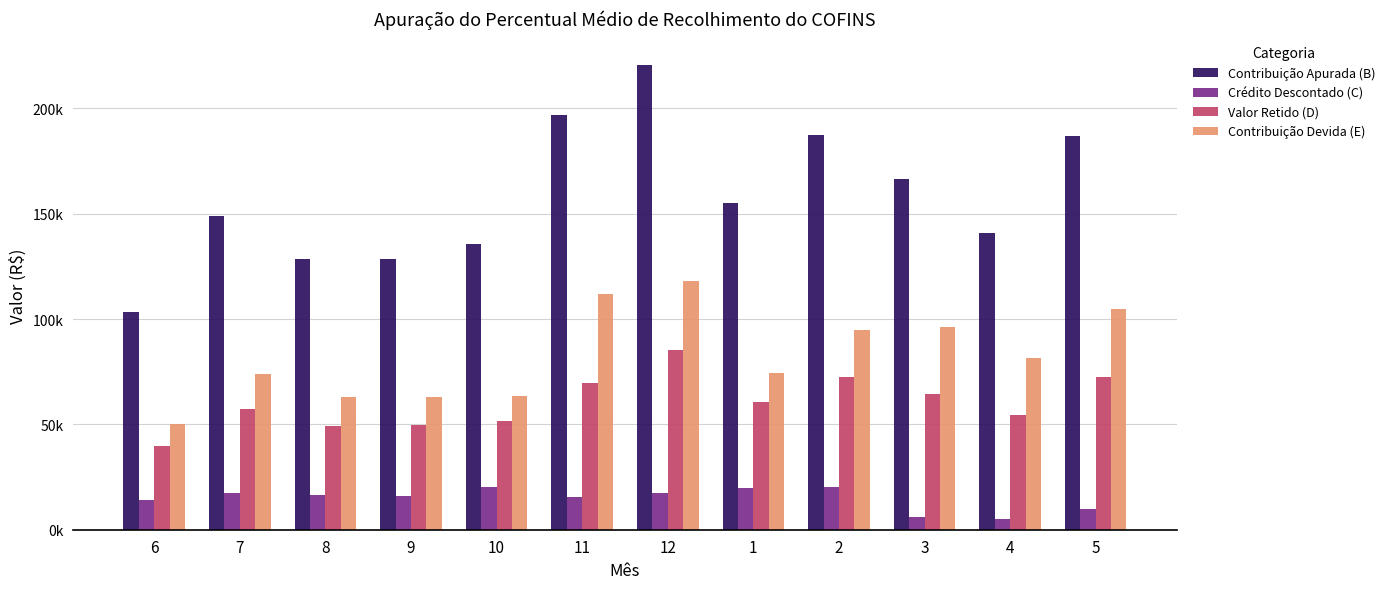

Between 12 and 2, which is larger?

12